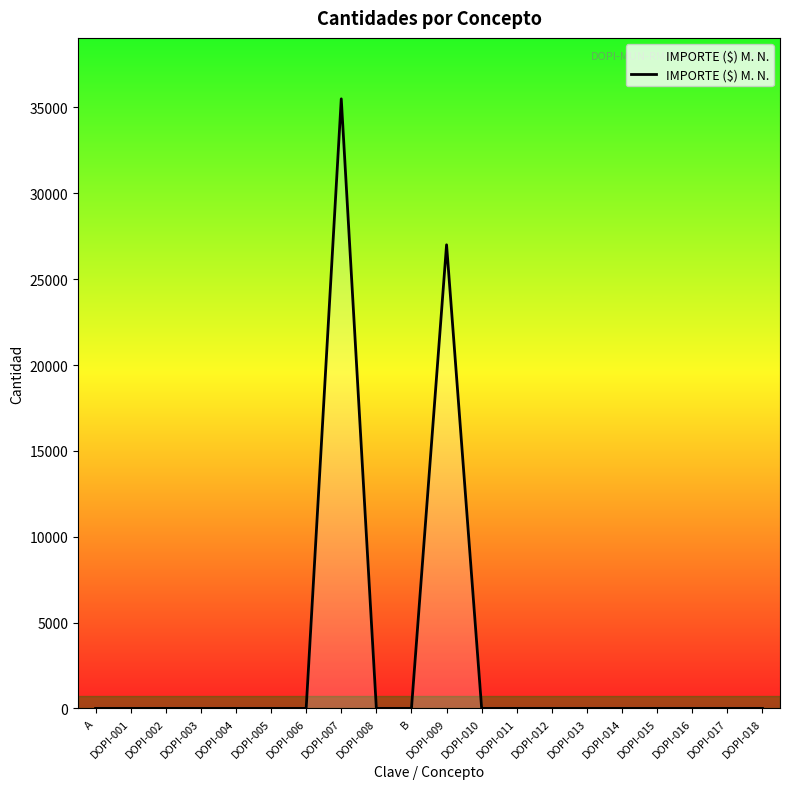

The chart shows a value of 1 at DOPI-012. True or false?

True